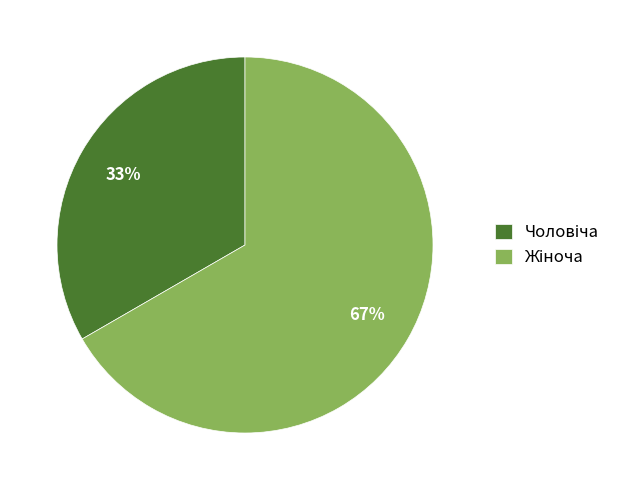

To the nearest percent, what is the average slice percentage?

50%